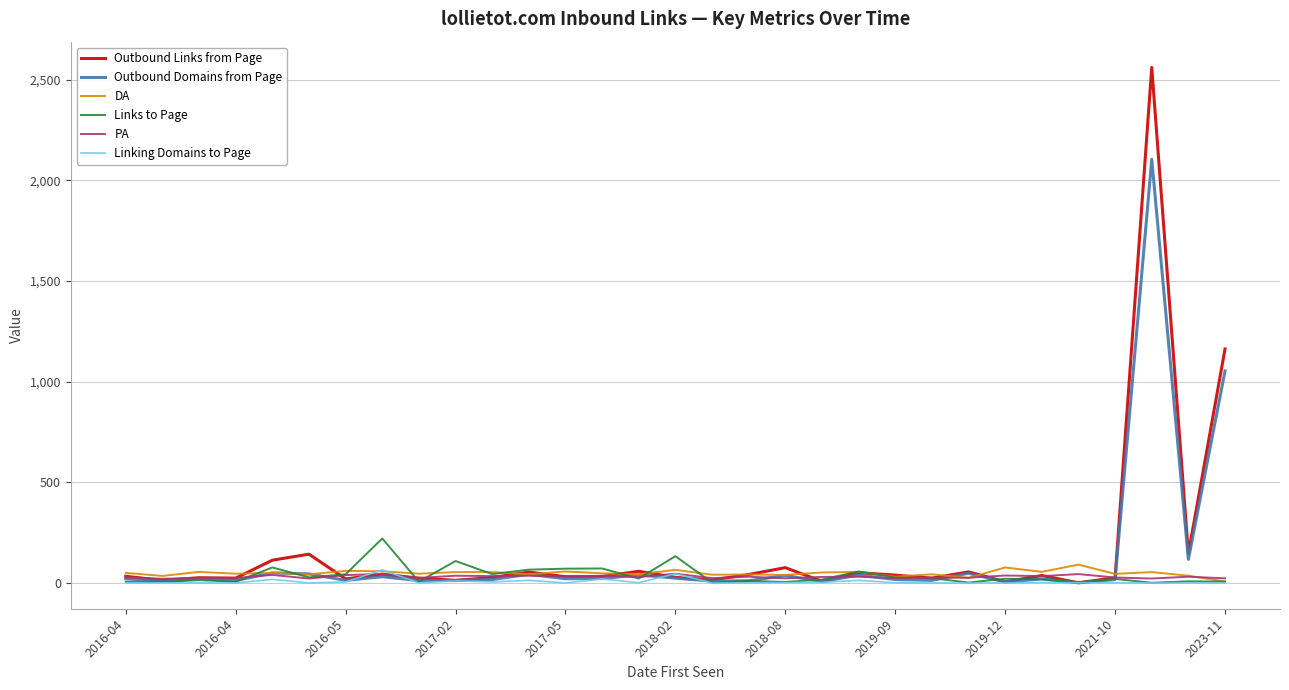

Which series has the widest spread of values?

Outbound Links from Page